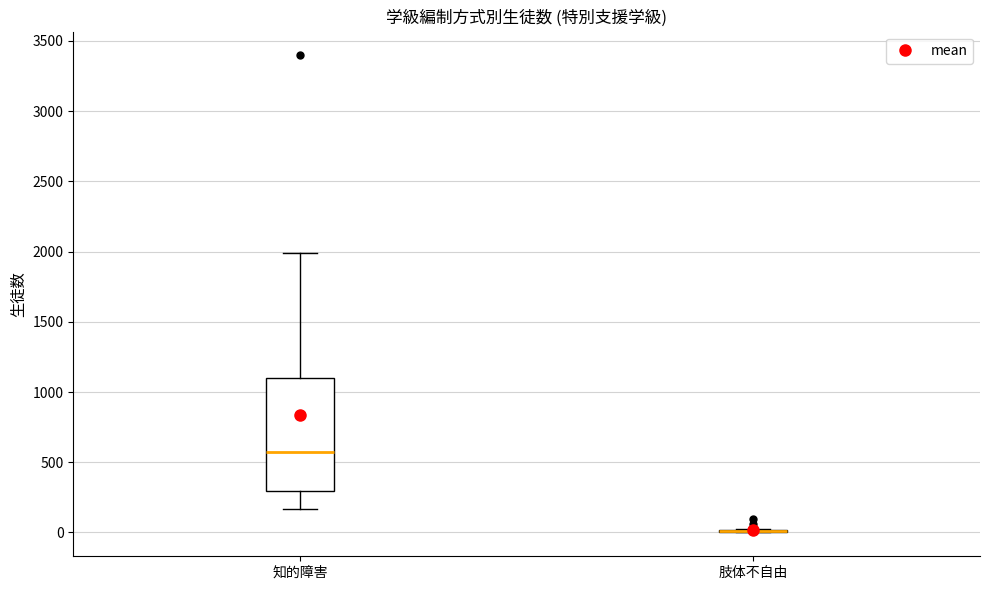

Reading left to right, transcribe this box plot: for each box, give where its median line is, the range the box spans, and where its two whiskers end, as read against the y-axis. The values are not printed on the chart, so give them approximately, as read against the axis.

知的障害: median 550, box 300 to 1100, whiskers 150 to 2000
肢体不自由: box collapsed to a line at 0, whiskers 0 to 0